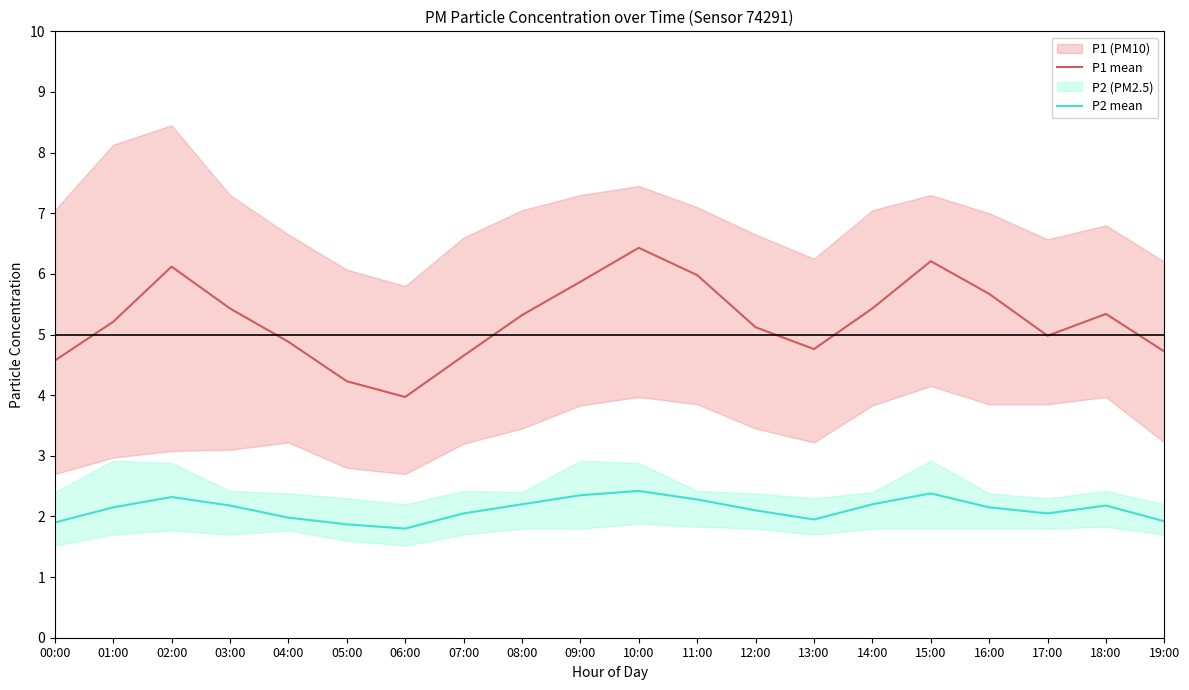

The P1 mean series shows 6.7 at 17:00. True or false?

False